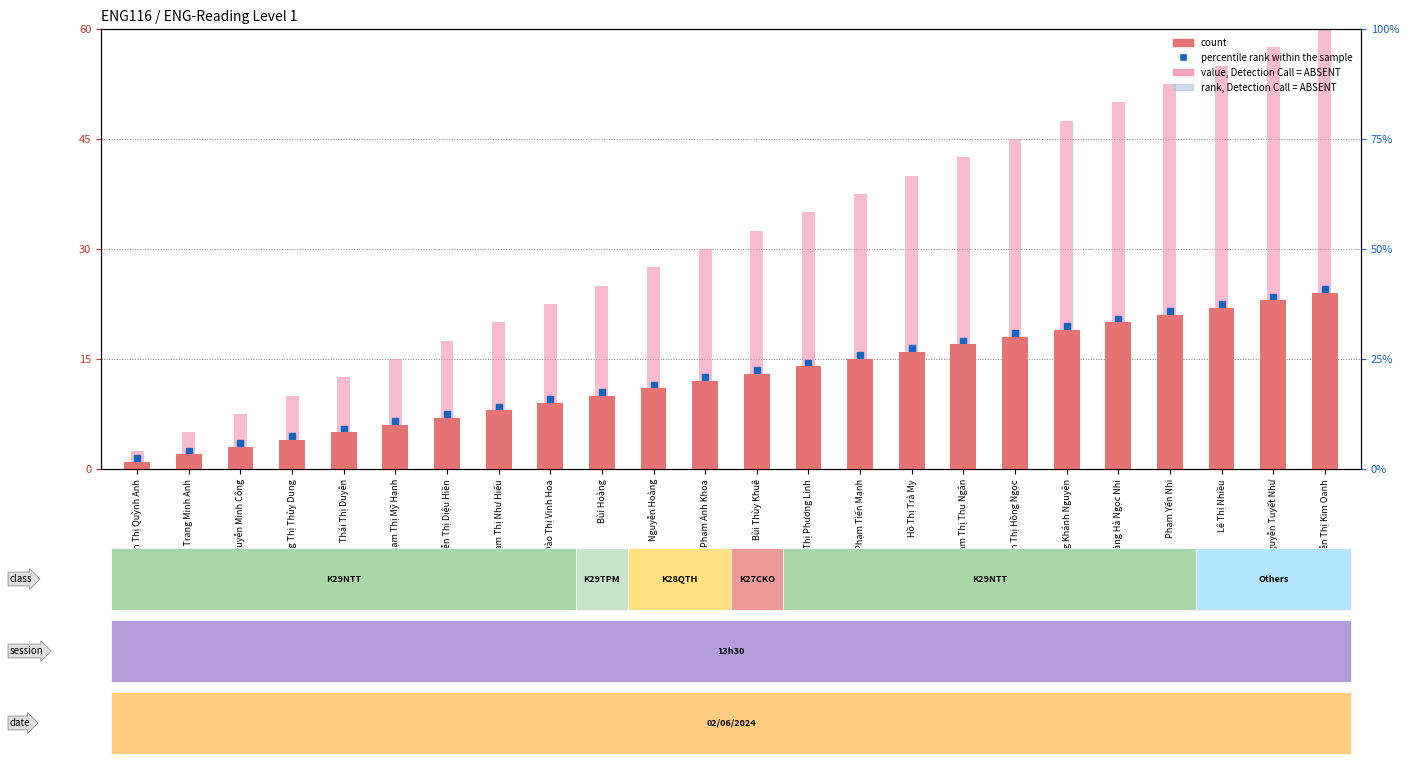

What is the average value of the value, Detection Call = ABSENT series?

31.2